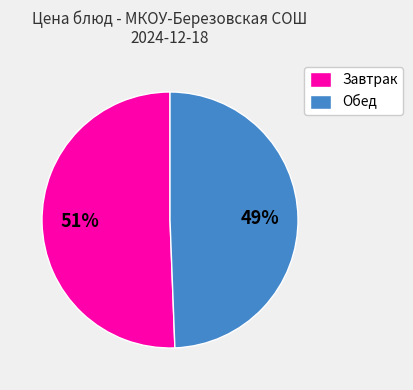

What is the ratio of the value at Завтрак to the value at Обед?

1.0